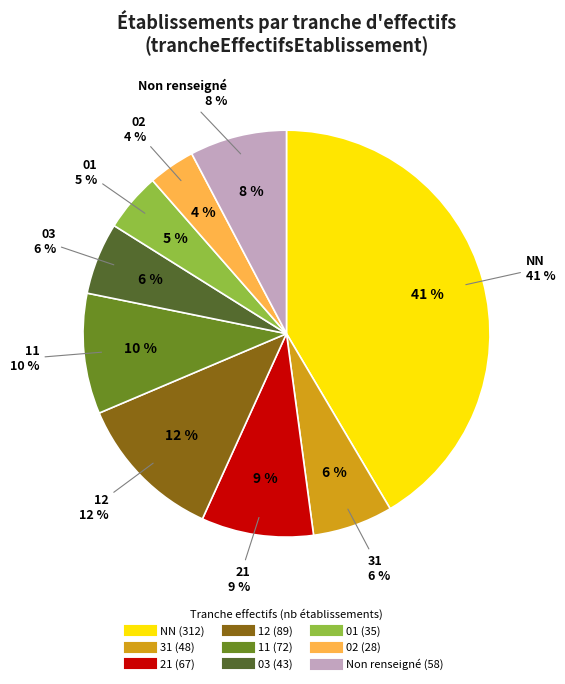

Combined, do 31 and 22 account for over 50%?

No